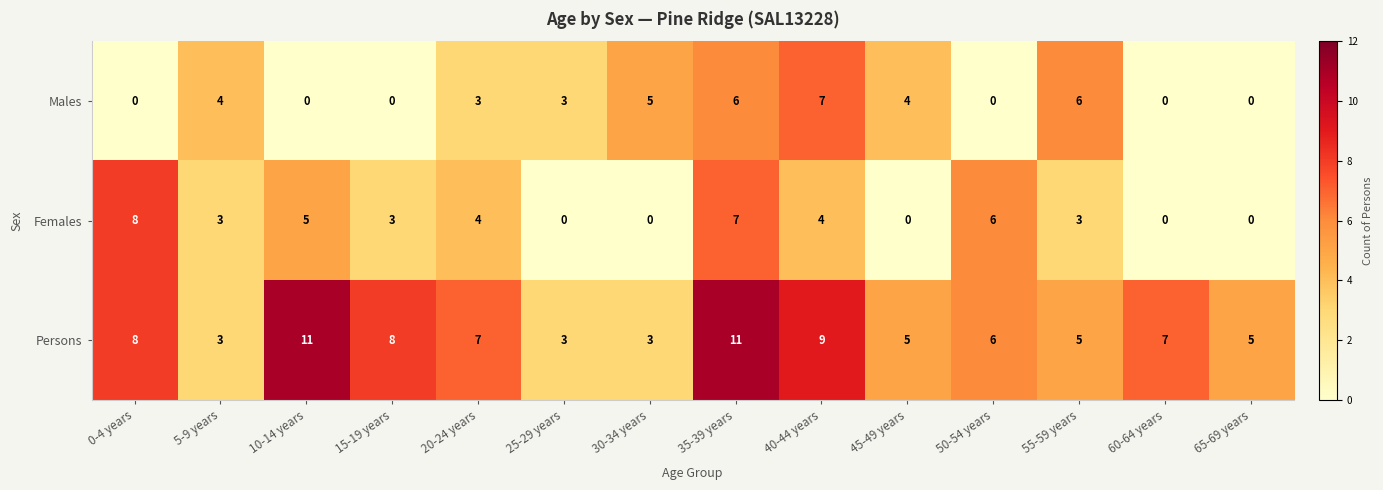

What is the difference between the highest and lowest values at 10-14 years?

11